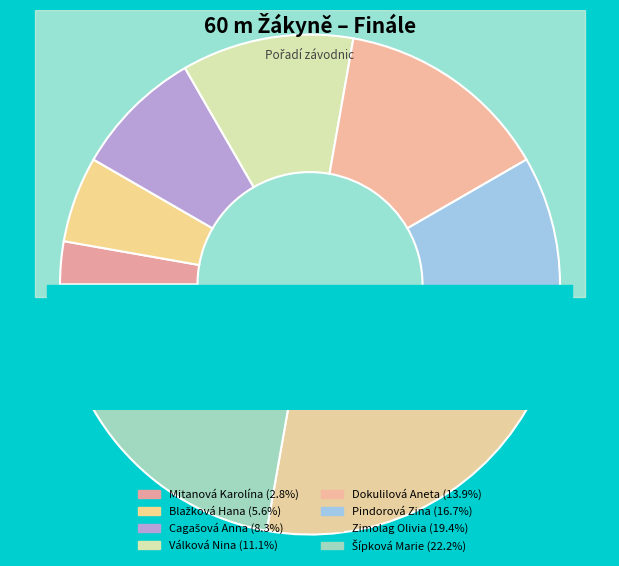

To the nearest percent, what percentage of the pie is Blažková Hana?

6%